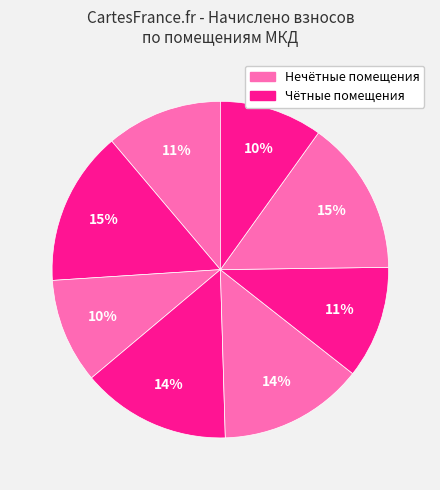

Rank the categories by value from highest to lowest.

7, 2, 4, 5, 1, 6, 3, 8